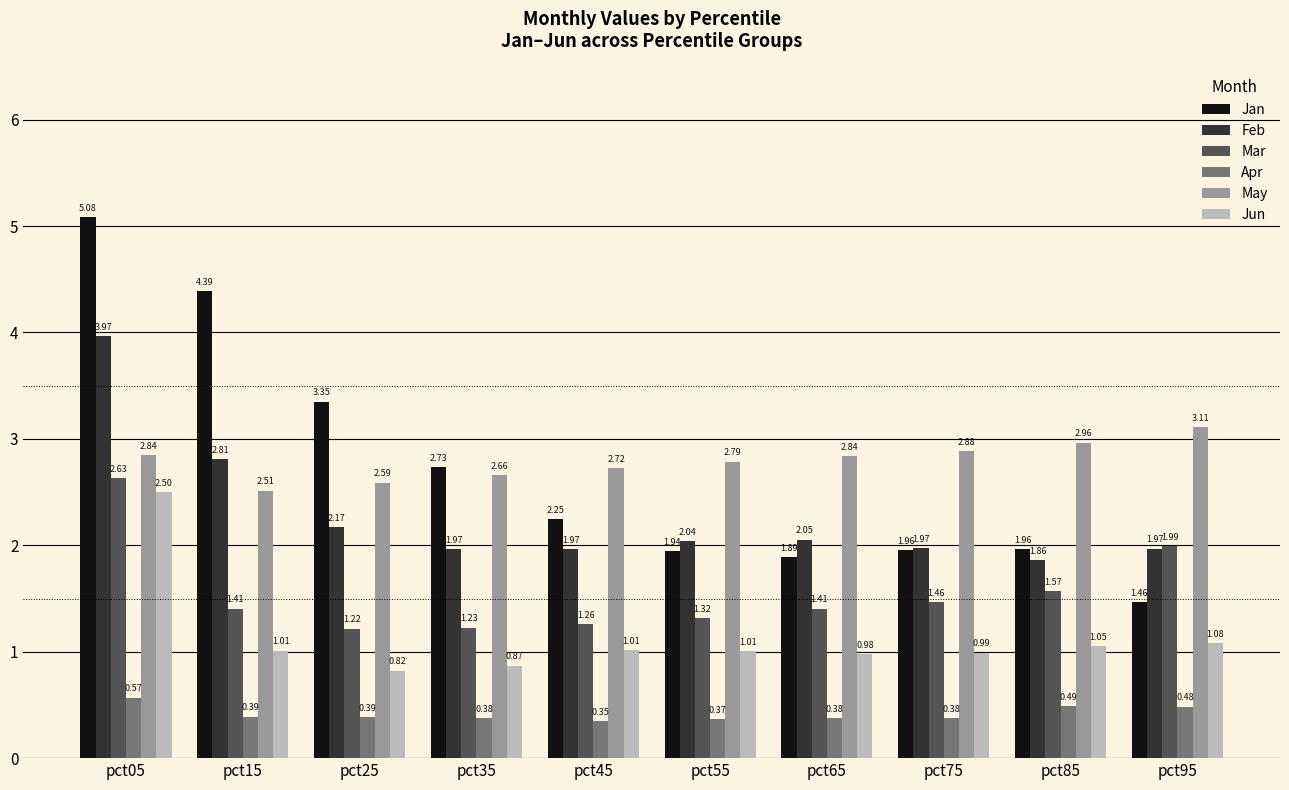

What is the sum of the May values at pct55 and pct75?

5.7